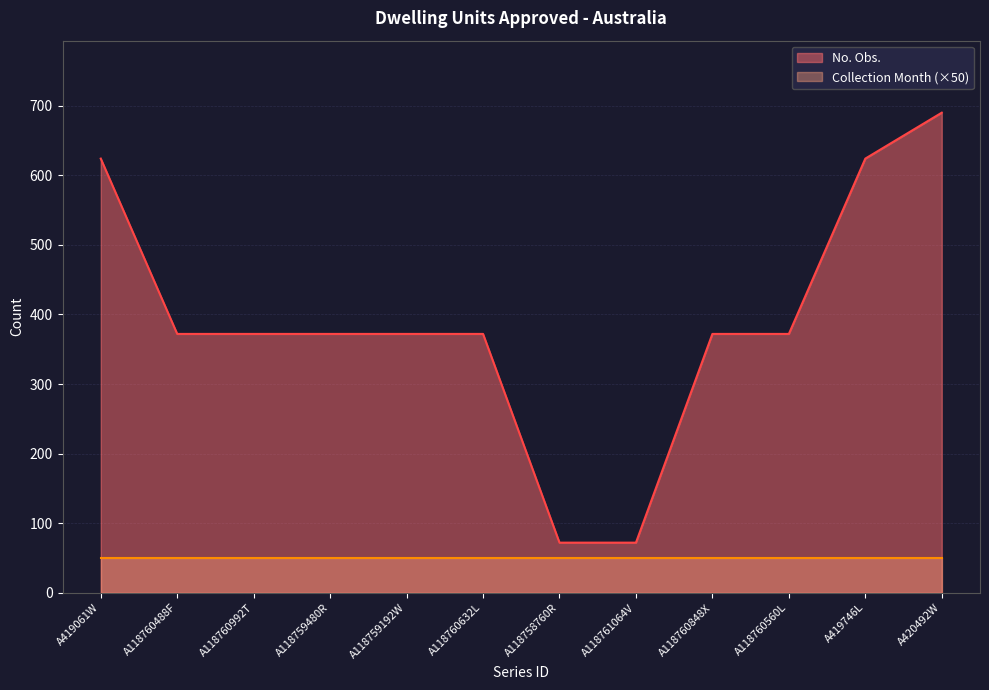

What is the sum of the values at A118760632L and A118760848X?

744